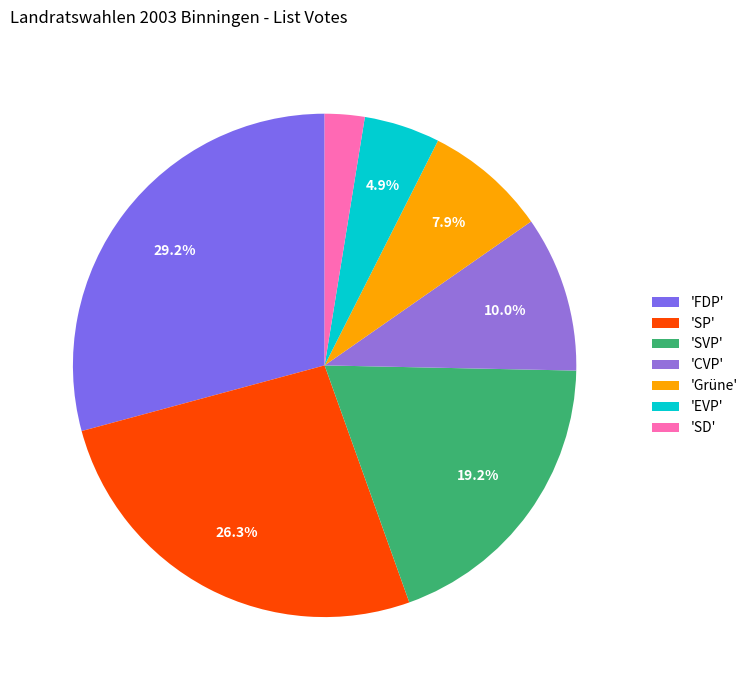

What is the smallest slice in the pie chart?

'SD'